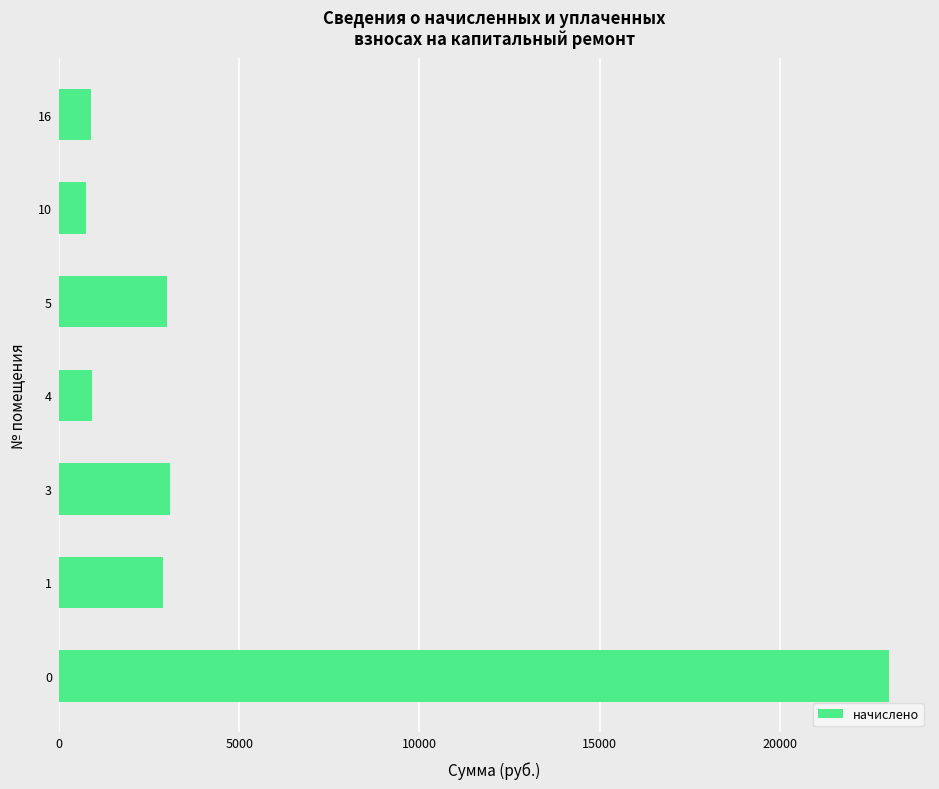

What is the sum of all values?

34511.3